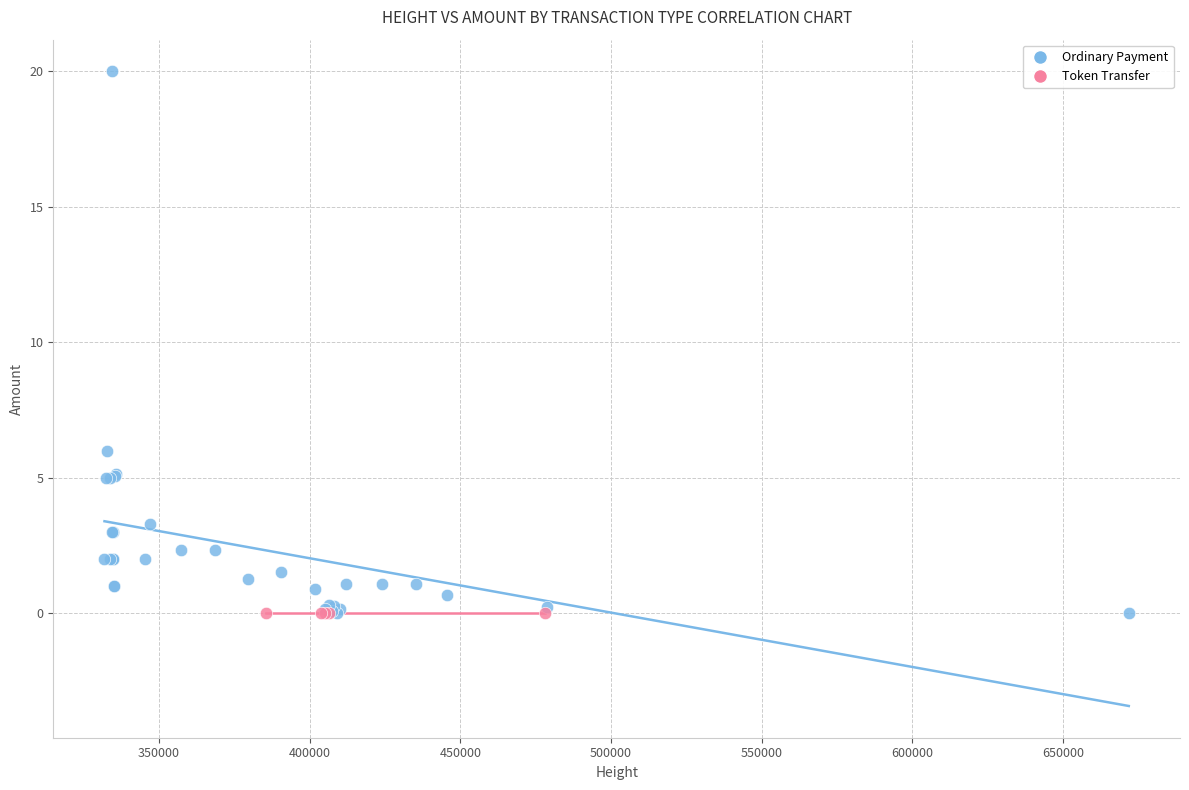

Which series contains the highest Y value?

Ordinary Payment